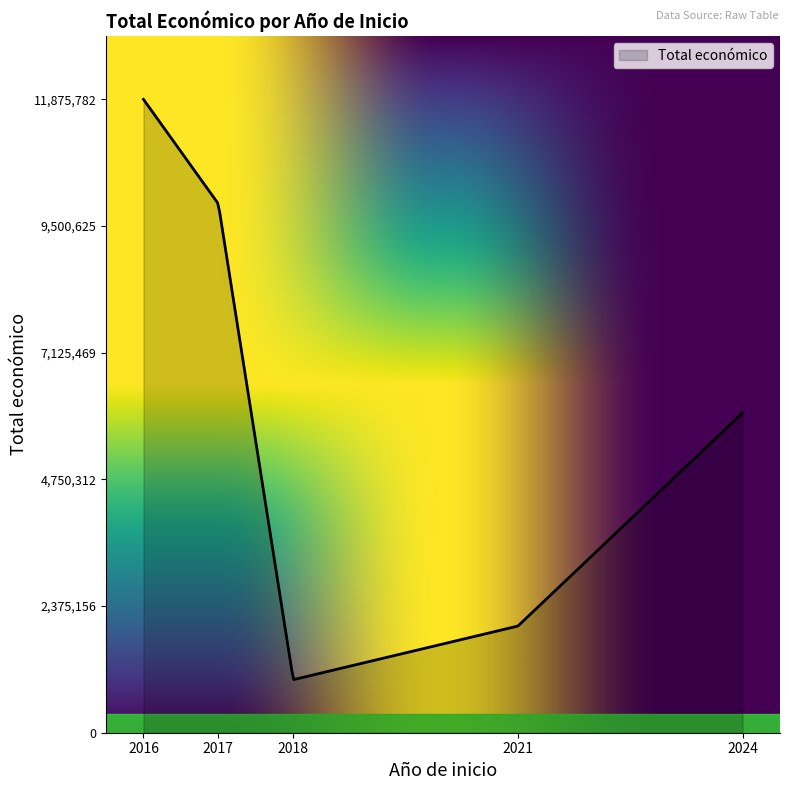

What is the smallest value displayed?

996741.6